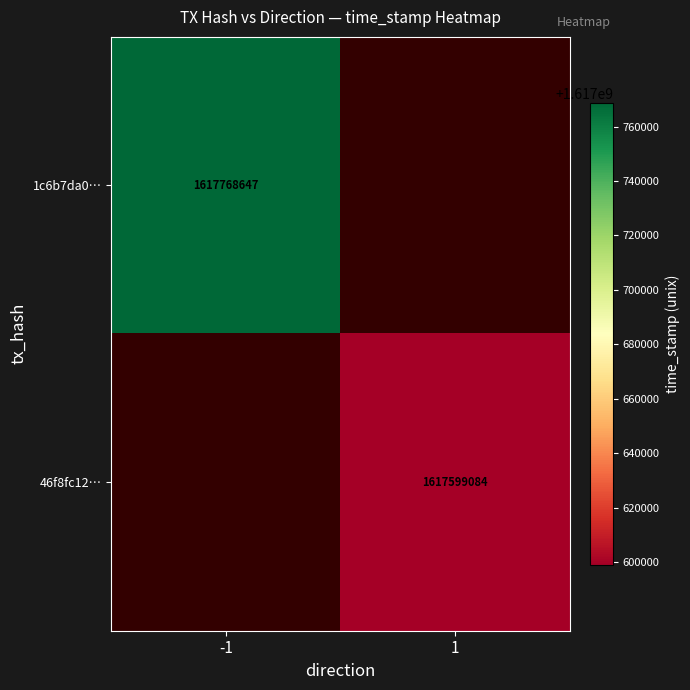

What is the greatest value displayed?

1617768647.0